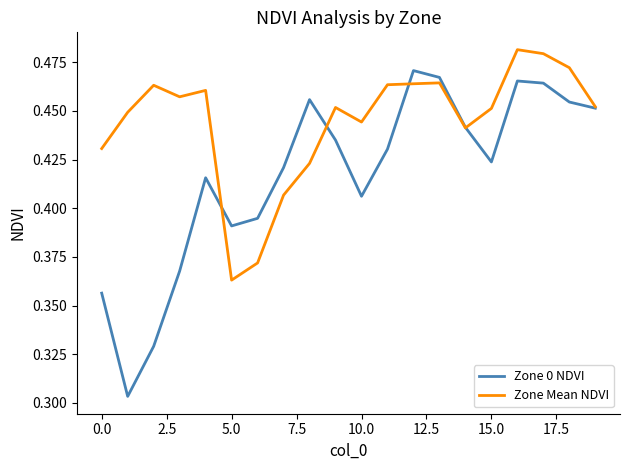

What are all the series names shown in the legend?

Zone 0 NDVI, Zone Mean NDVI